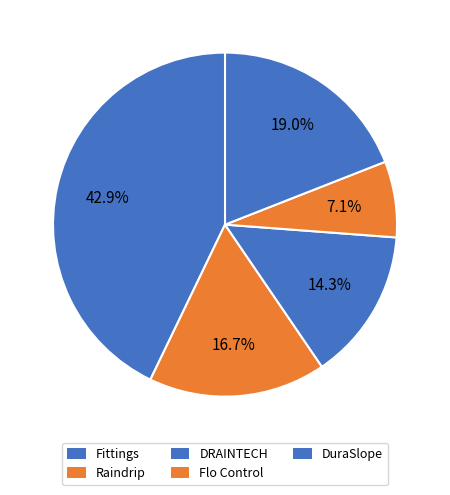

Does any single category account for the majority?

No